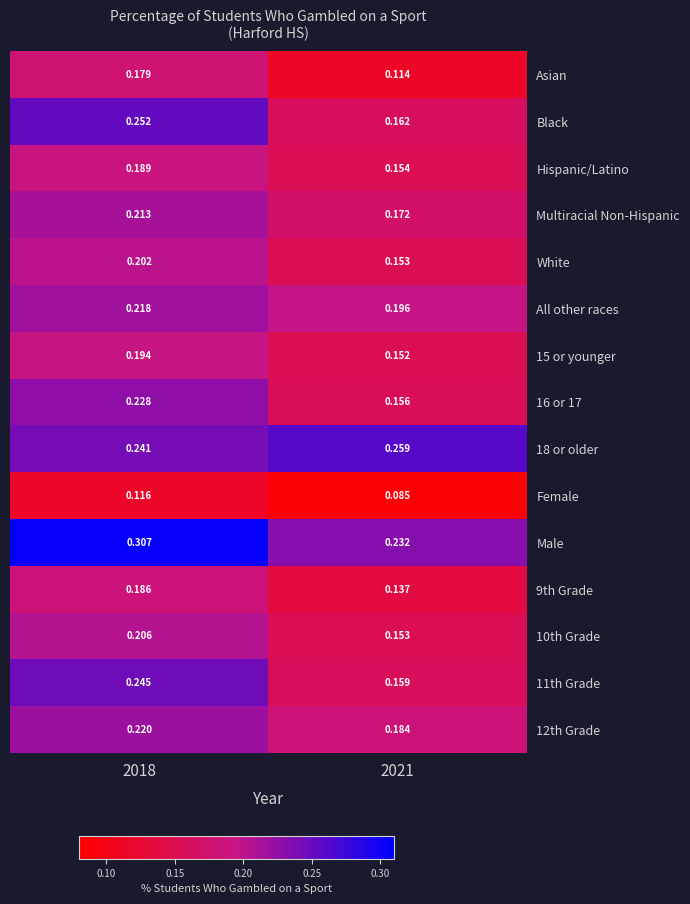

Which series has the largest total across all categories?

Male